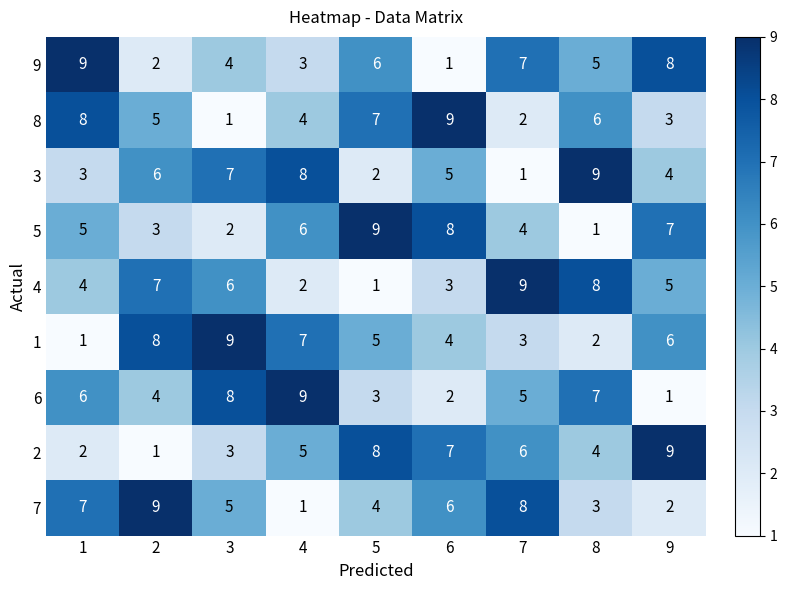

How many series are shown in this chart?

9